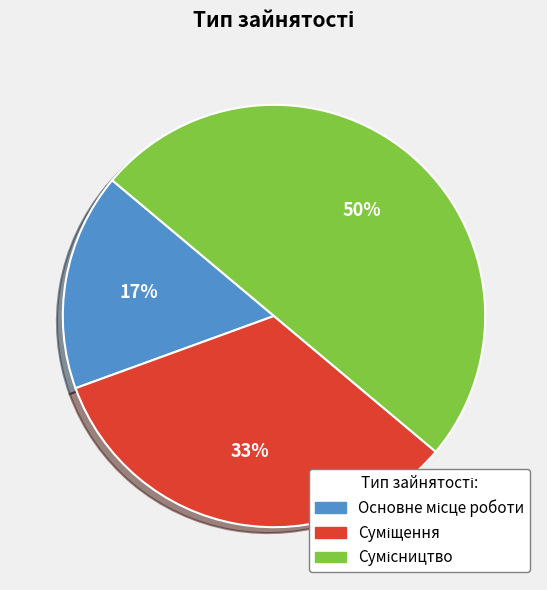

To the nearest percent, what is the average slice percentage?

33%